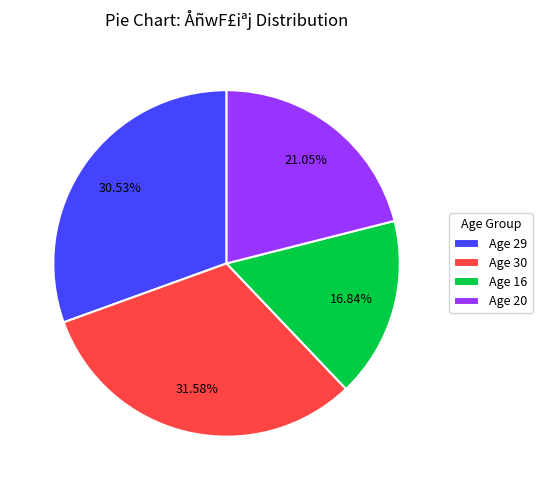

Approximately how many times larger is the value at Age 29 compared to Age 30?

1.0